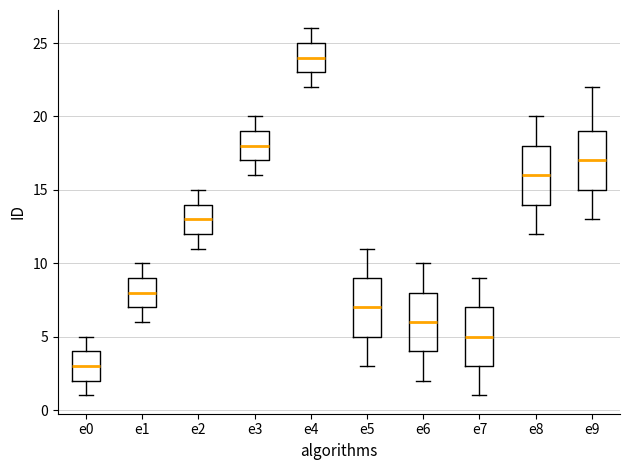

Reading left to right, transcribe this box plot: for each box, give where its median line is, the range the box spans, and where its two whiskers end, as read against the y-axis. The values are not printed on the chart, so give them approximately, as read against the axis.

e0: median 3, box 2 to 4, whiskers 1 to 5
e1: median 8, box 7 to 9, whiskers 6 to 10
e2: median 13, box 12 to 14, whiskers 11 to 15
e3: median 18, box 17 to 19, whiskers 16 to 20
e4: median 24, box 23 to 25, whiskers 22 to 26
e5: median 7, box 5 to 9, whiskers 3 to 11
e6: median 6, box 4 to 8, whiskers 2 to 10
e7: median 5, box 3 to 7, whiskers 1 to 9
e8: median 16, box 14 to 18, whiskers 12 to 20
e9: median 17, box 15 to 19, whiskers 13 to 22